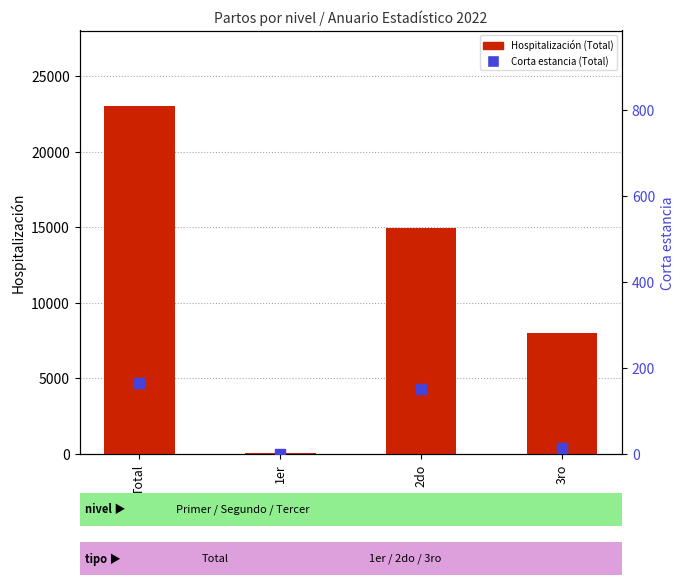

At how many categories does at least one series exceed 22516?

1